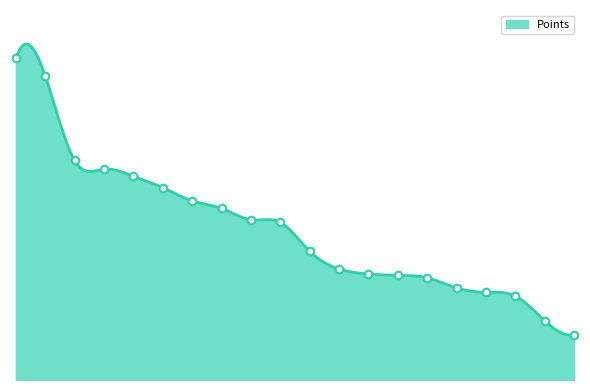

What is the change in value from 17 to 18?

-6